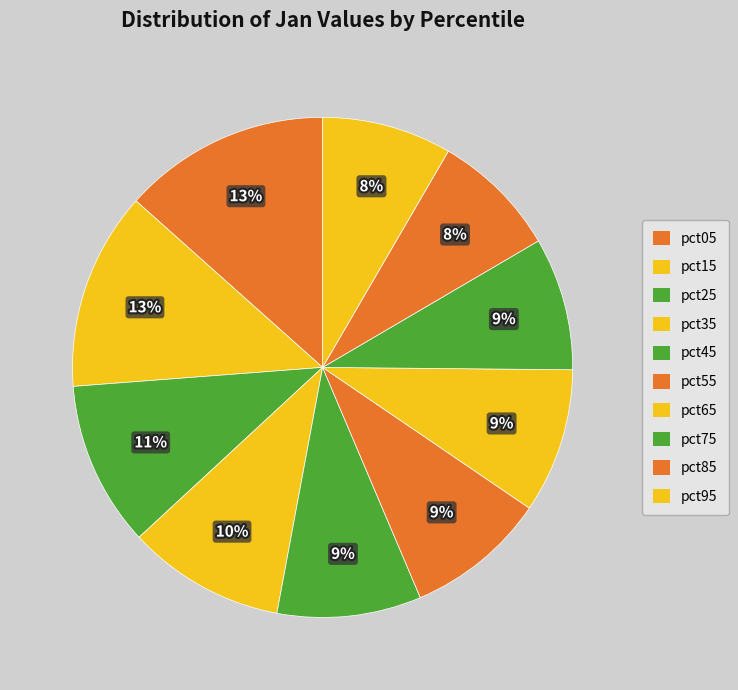

Combined, do pct75 and pct45 account for over 50%?

No